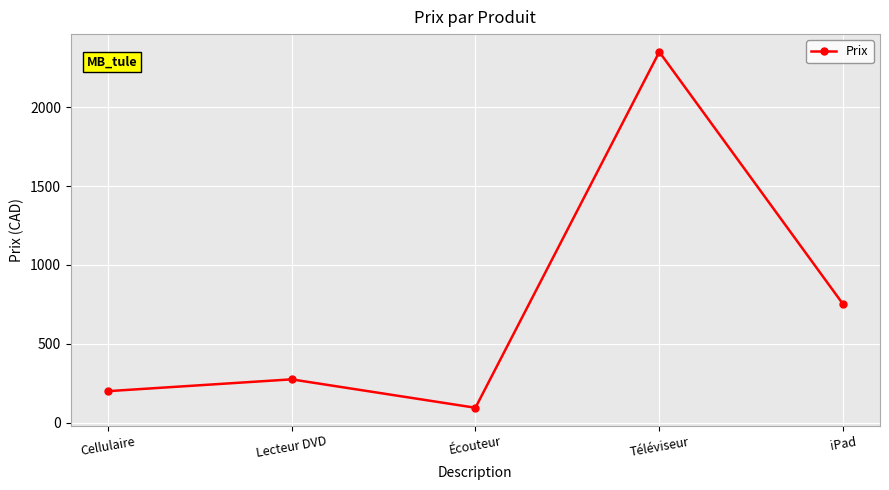

What is the approximate value at Lecteur DVD, to the nearest 50?

300